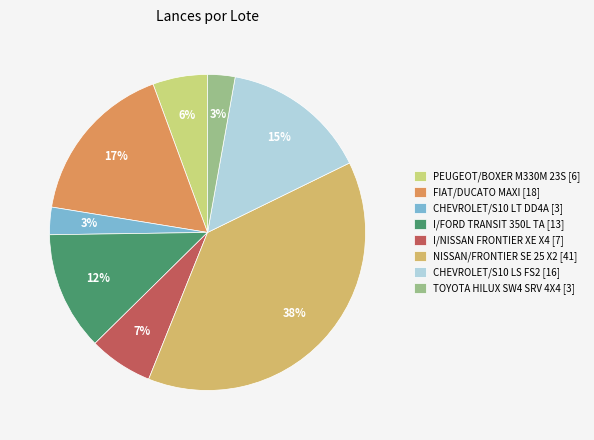

How many segments does this pie chart have?

8